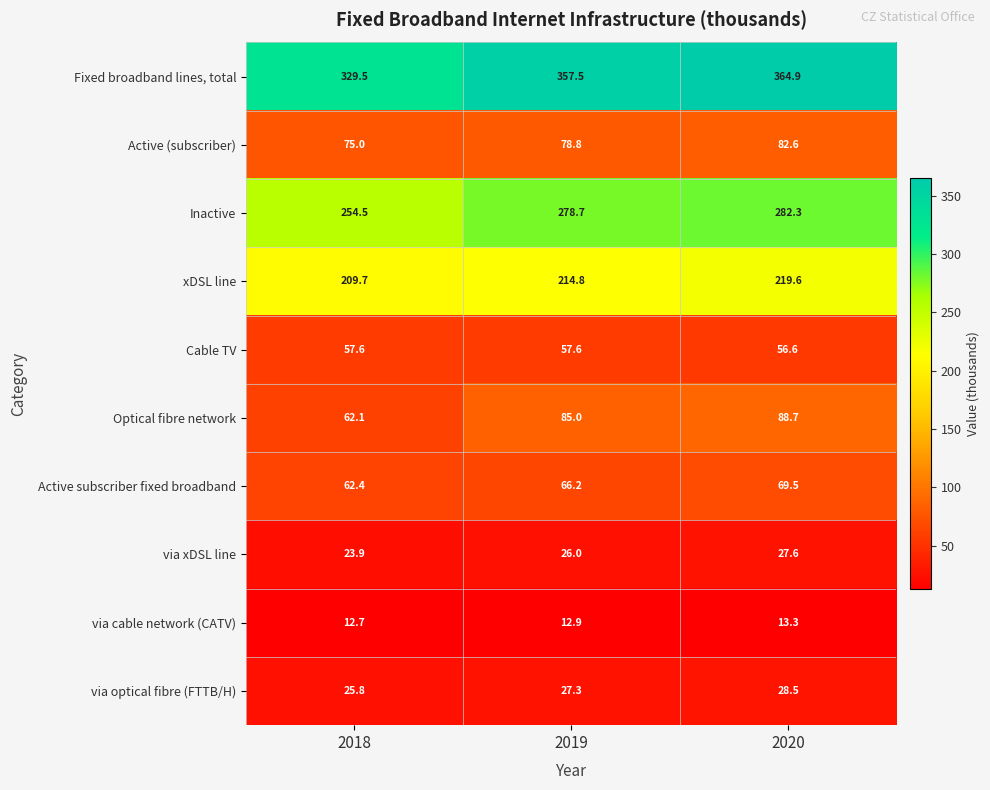

What is the difference between the highest and lowest values at 2019?

344.6